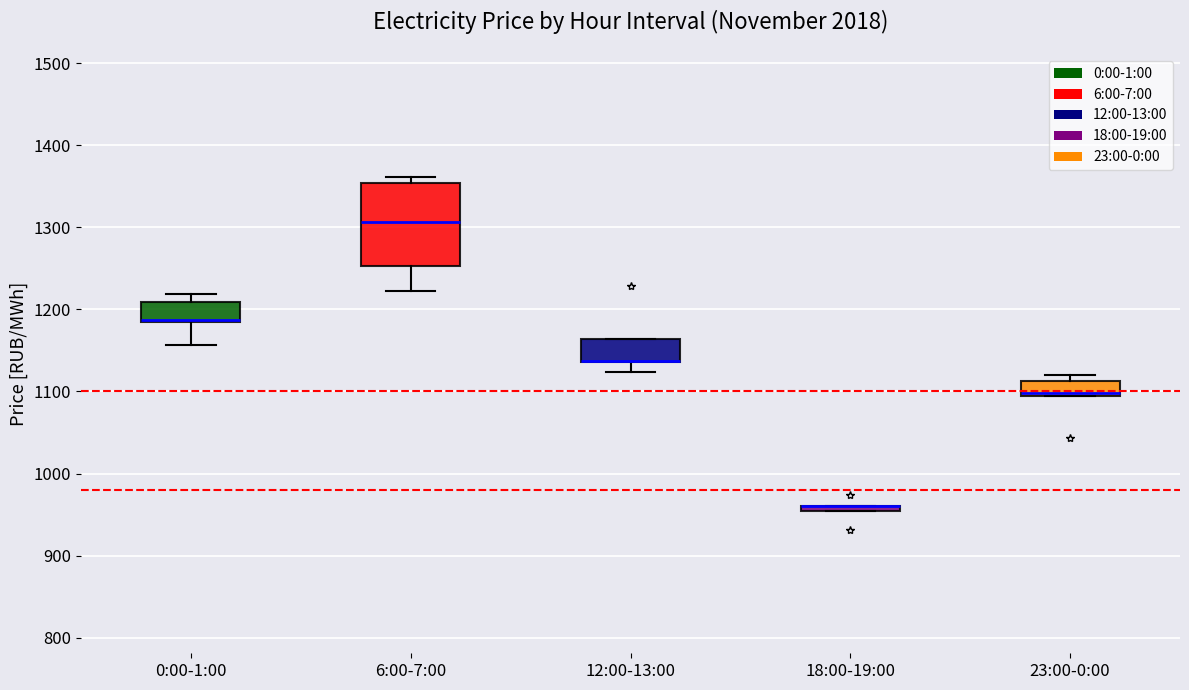

Comparing the boxes themselves (not the whiskers), which one is the tallest?

6:00-7:00